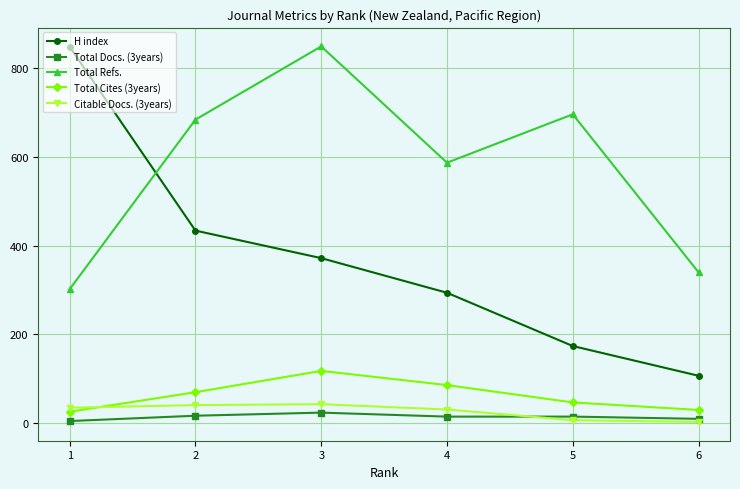

What is the sum of all Total Refs. values?

3458